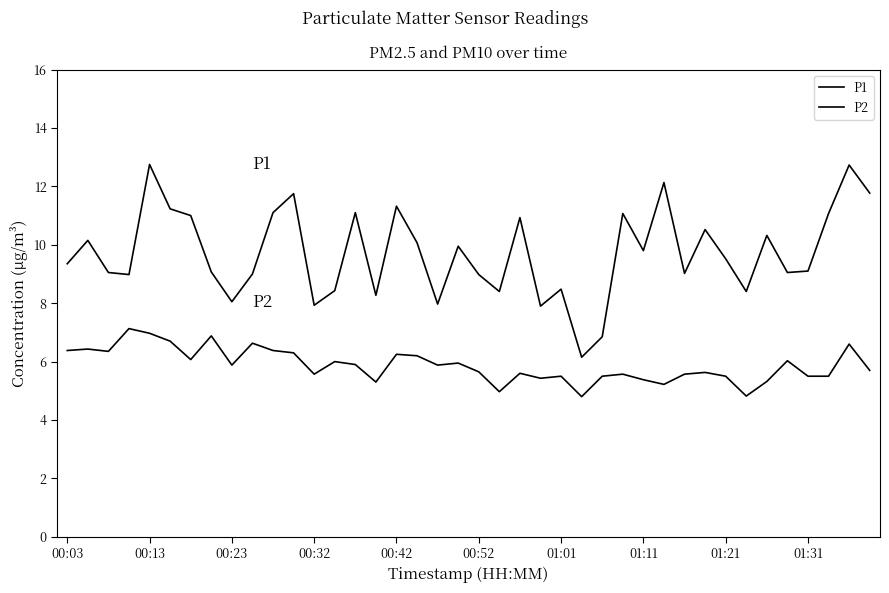

Where does the P1 series first go above 9?

00:03